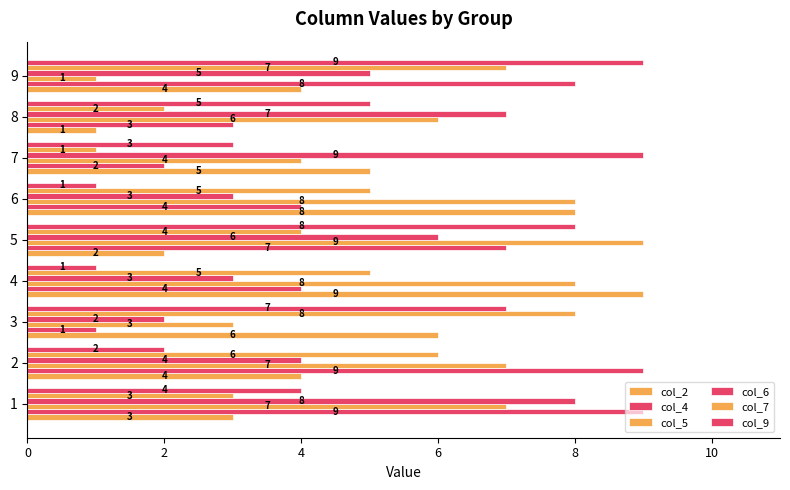

How many series are shown in this chart?

6